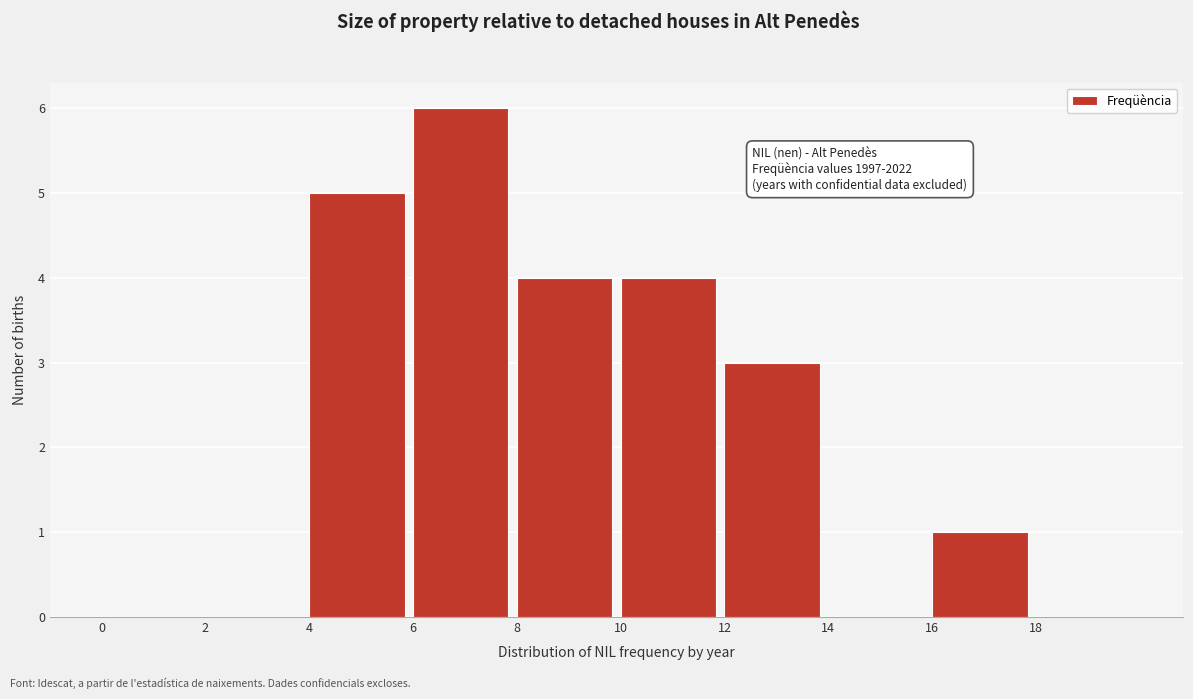

Over which range of the x-axis is the bar tallest?

6 to 8